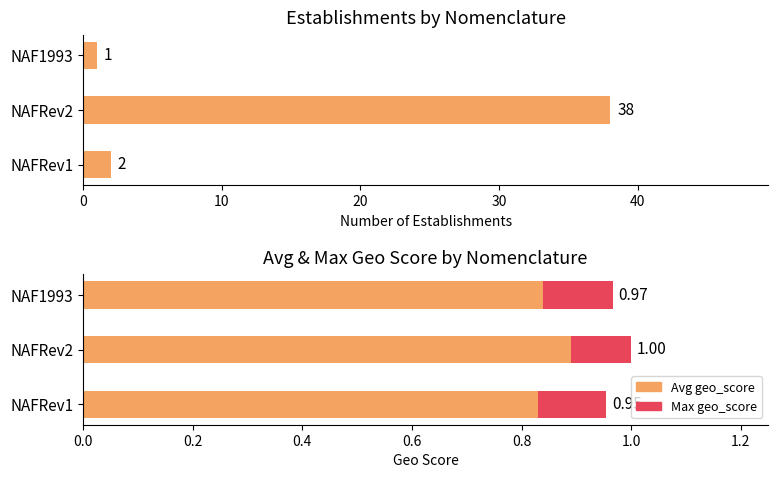

Is the value of Count of establishments at NAFRev1 greater than the value of Max geo_score at NAF1993?

Yes